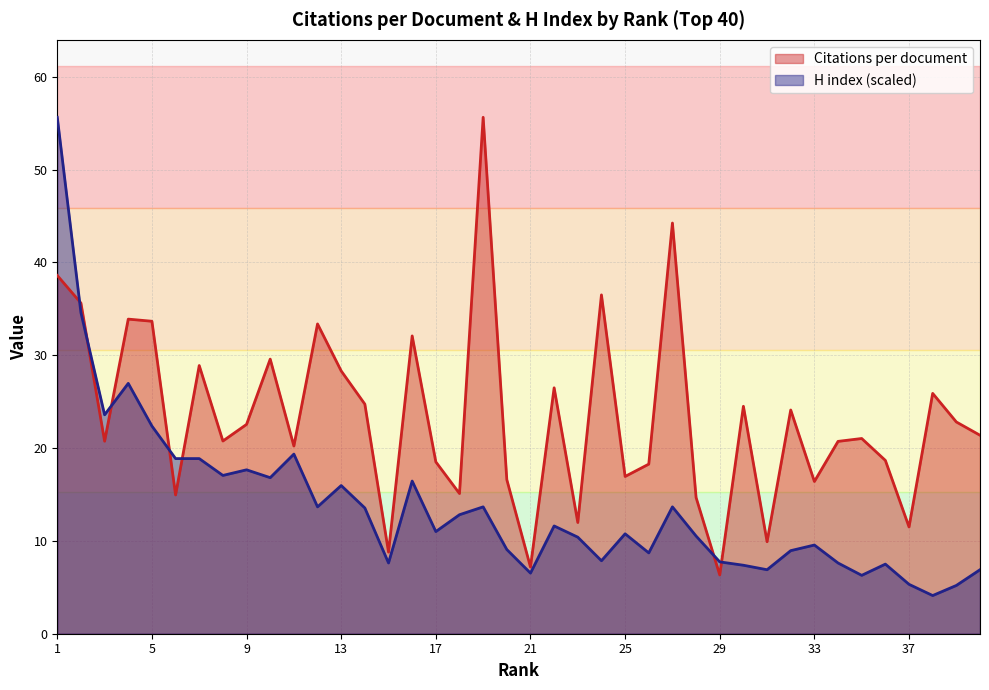

What is the sum of all Citations per document values?

932.1